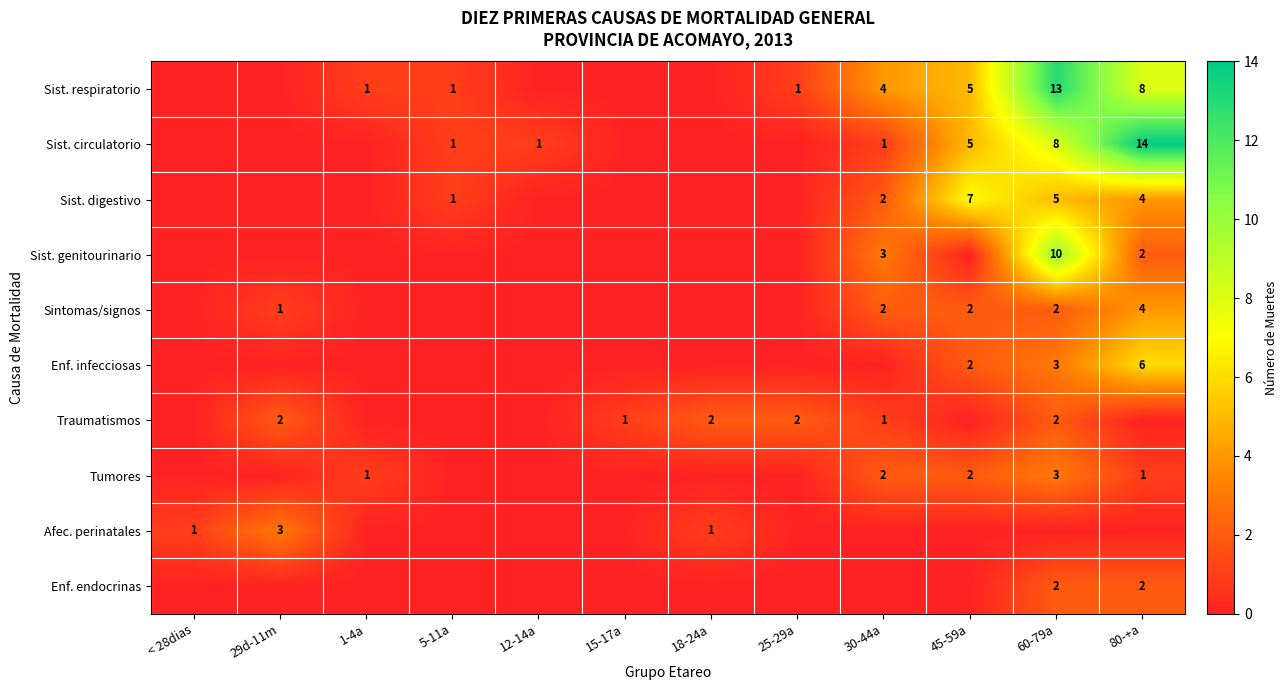

The value of Sist. digestivo at 30-44a is 2. True or false?

True